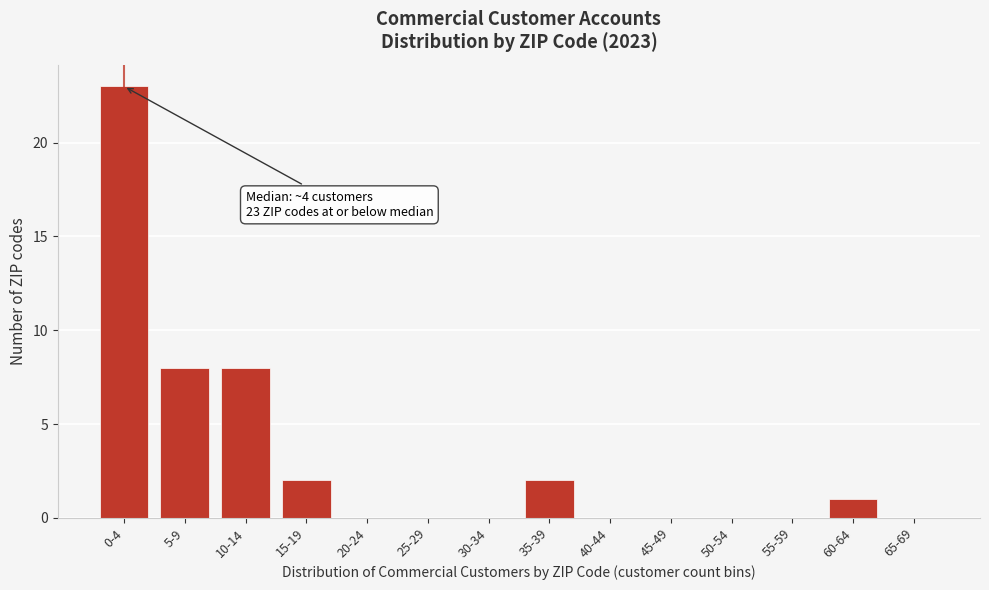

Reading left to right, list all the values displayed in this chart.

0-4=23	5-9=8	10-14=8	15-19=2	20-24=0	25-29=0	30-34=0	35-39=2	40-44=0	45-49=0	50-54=0	55-59=0	60-64=1	65-69=0